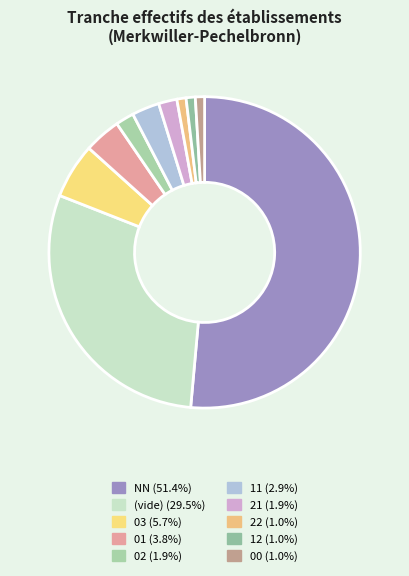

Which slice is the smallest?

00